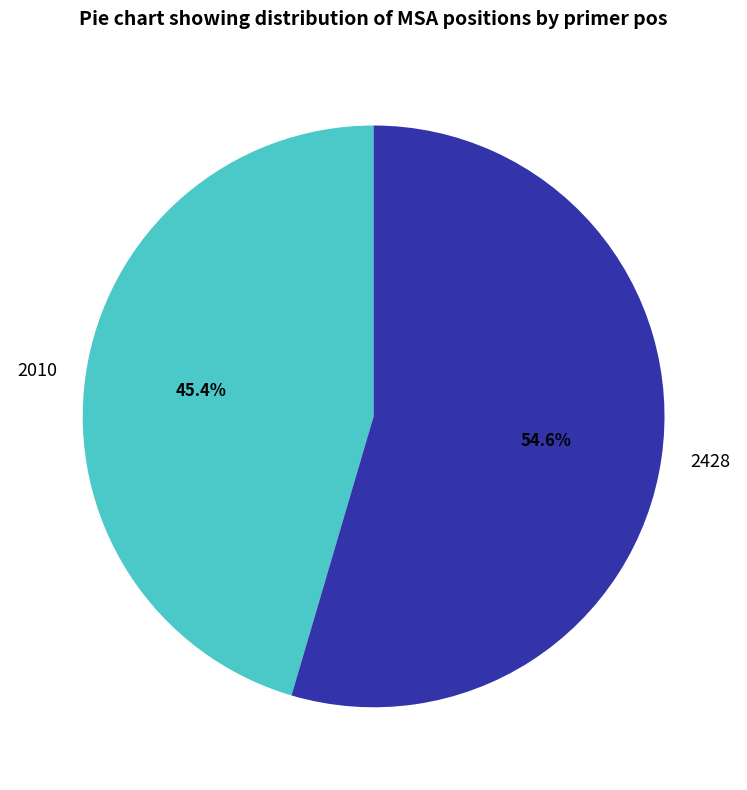

Which slice is the smallest?

2010